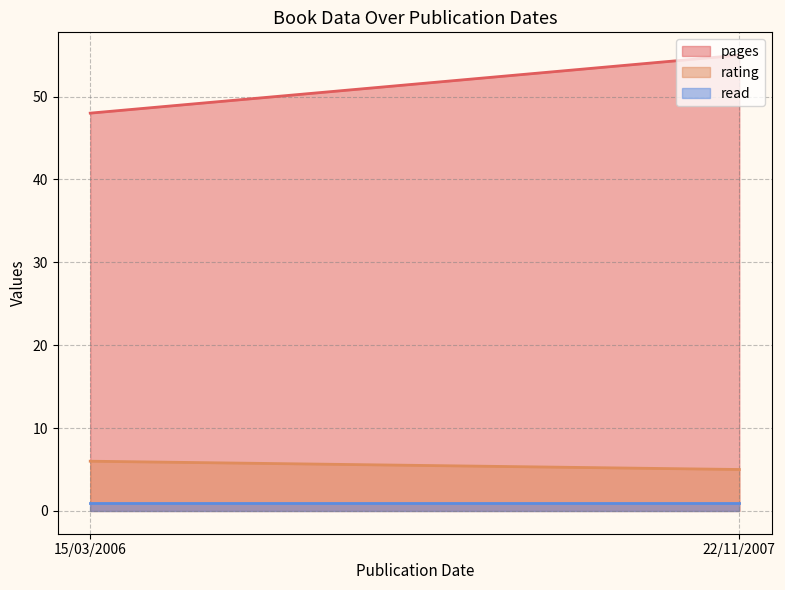

Is it true that pages equals 48 at 15/03/2006?

True